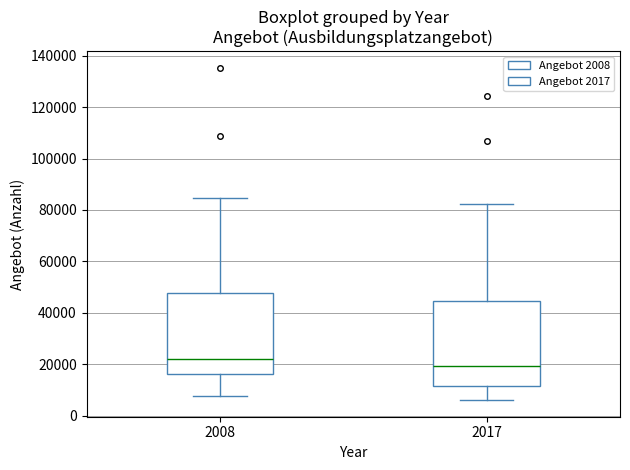

Reading left to right, transcribe this box plot: for each box, give where its median line is, the range the box spans, and where its two whiskers end, as read against the y-axis. The values are not printed on the chart, so give them approximately, as read against the axis.

2008: median 22000, box 16000 to 48000, whiskers 8000 to 84000
2017: median 20000, box 12000 to 44000, whiskers 6000 to 82000